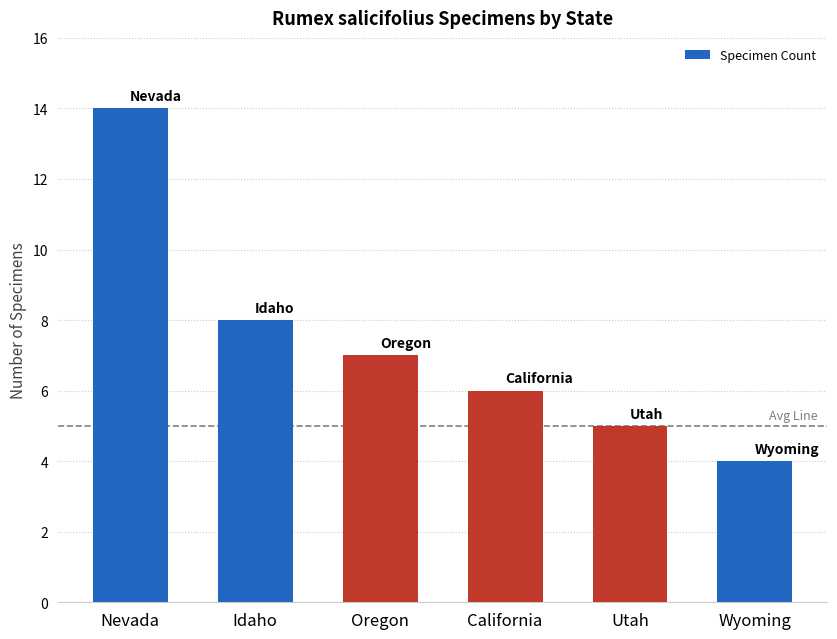

Are the bars grouped side by side (vs. stacked)?

No